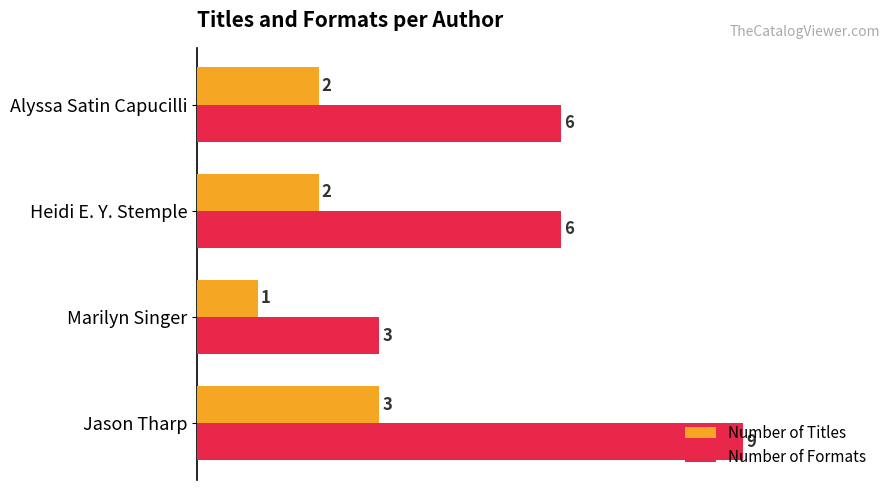

Which series has the widest spread of values?

Number of Formats